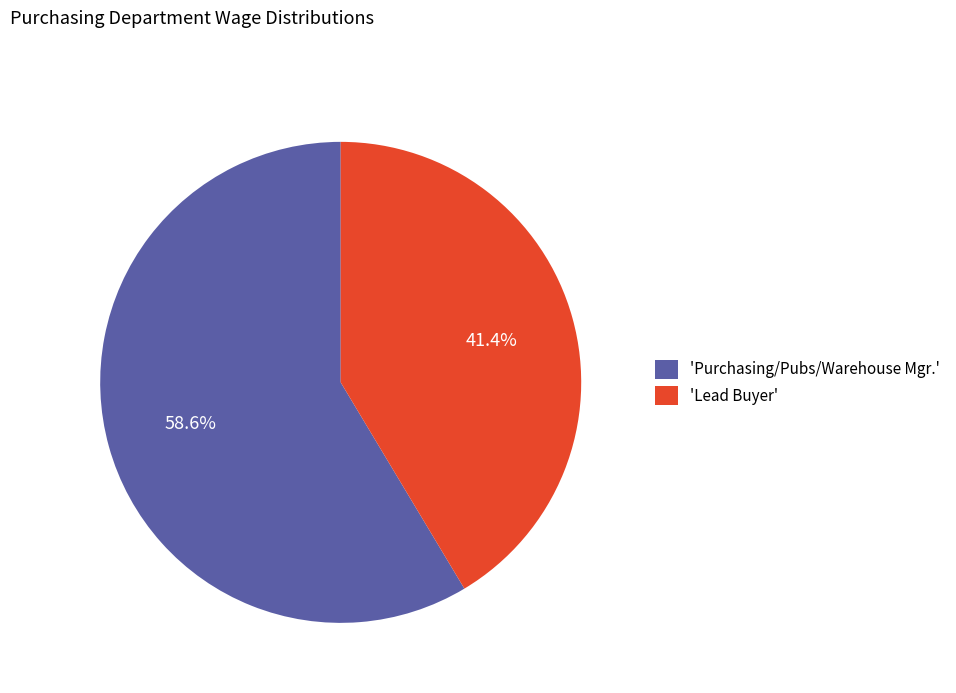

Is there a majority slice in this chart?

Yes